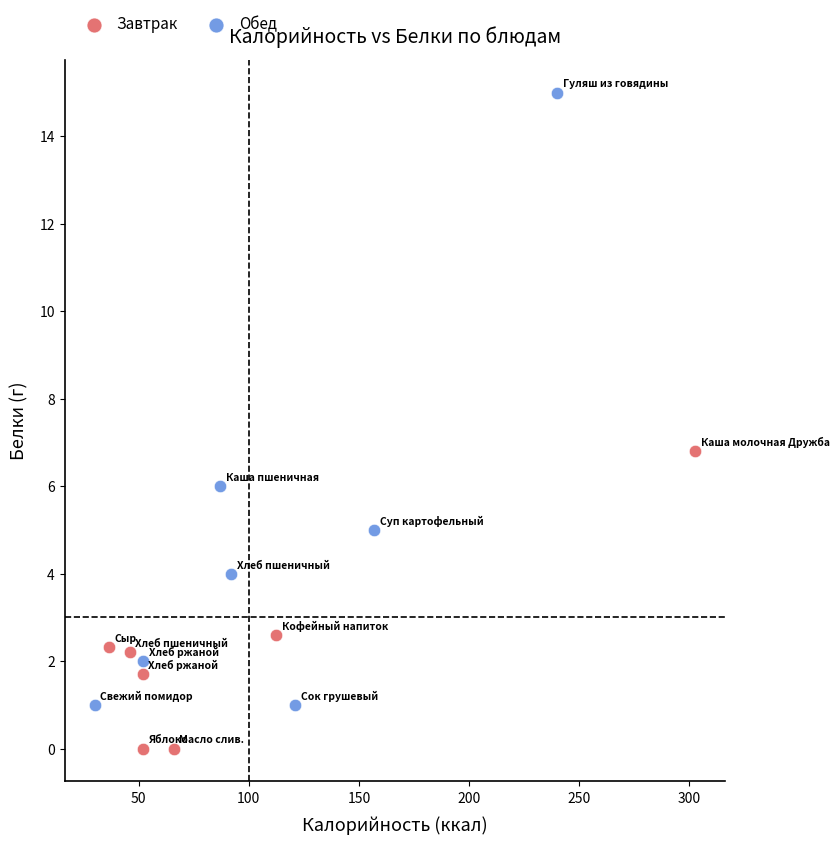

Which series has the largest Y range (max minus min)?

Обед